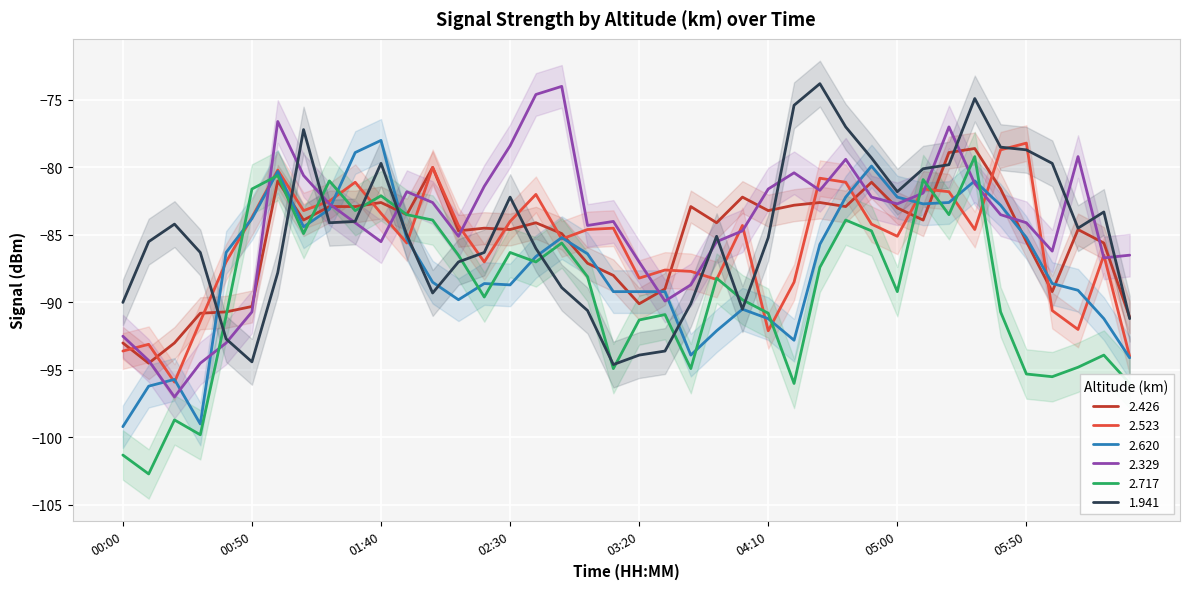

What is the sum of the 1.941 values at 2007/09/08 06:10 and 2007/09/08 04:30?

-158.3